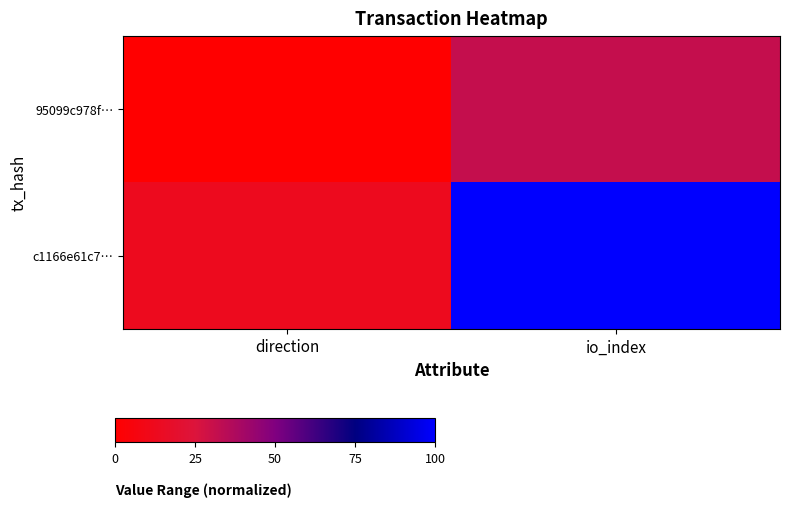

Reading left to right, extract all data points from this chart.

95099c978f…: direction=0.0	io_index=31.2
c1166e61c7…: direction=12.5	io_index=100.0